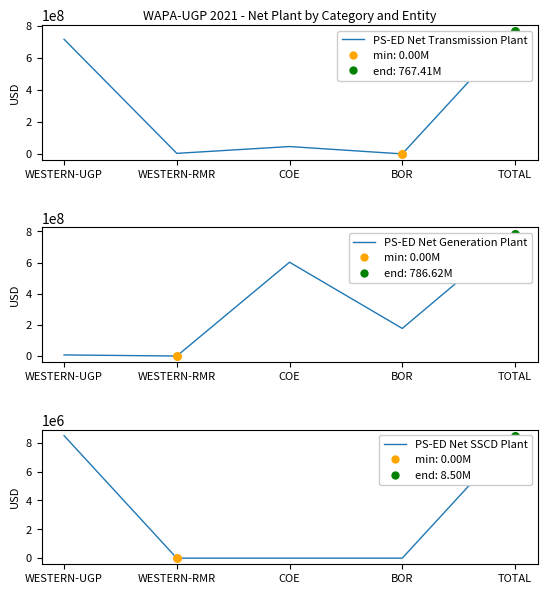

Is the value of PS-ED Net SSCD Plant at BOR greater than the value of PS-ED Net Transmission Plant at COE?

No